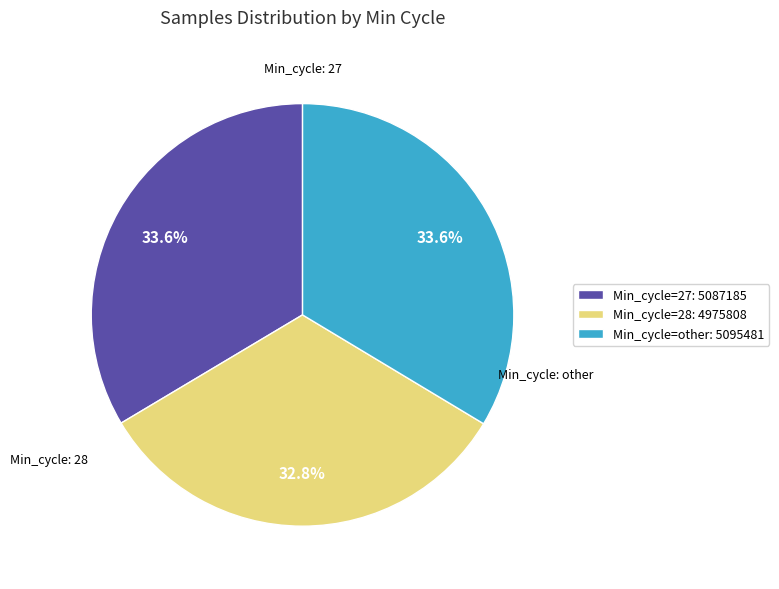

To the nearest percent, what percentage of the pie is Min_cycle=27?

34%